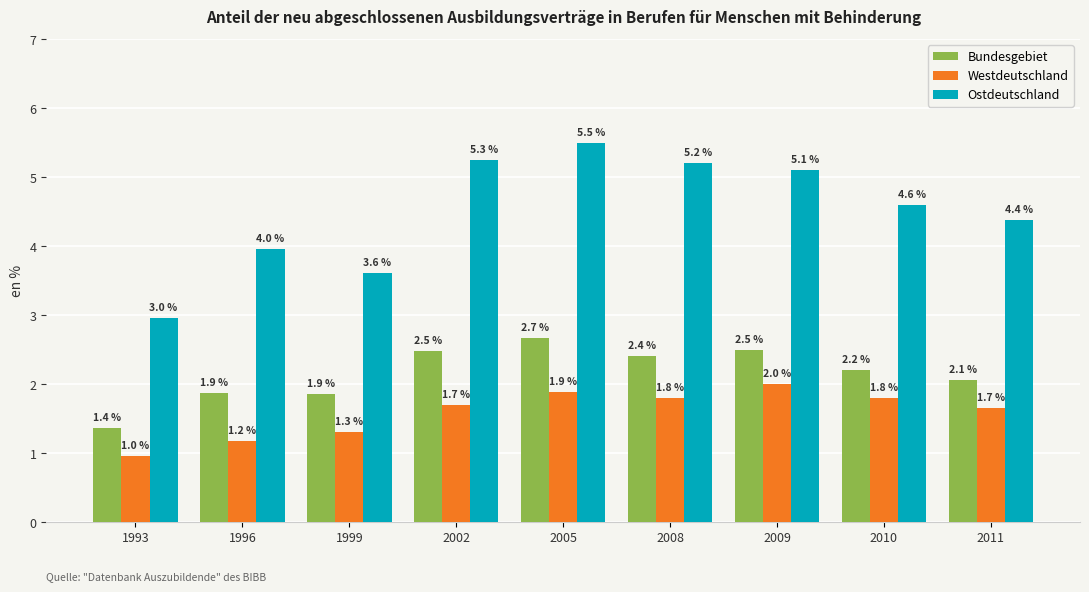

At how many categories does at least one series exceed 3?

8